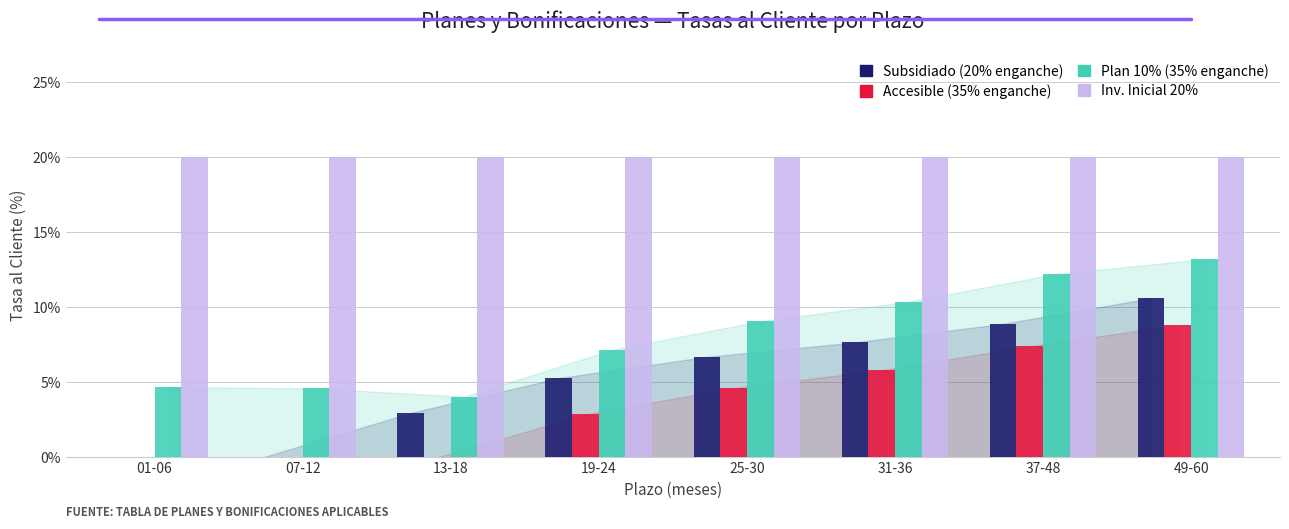

At which label is Accesible (35% enganche) closest to 4?

25-30